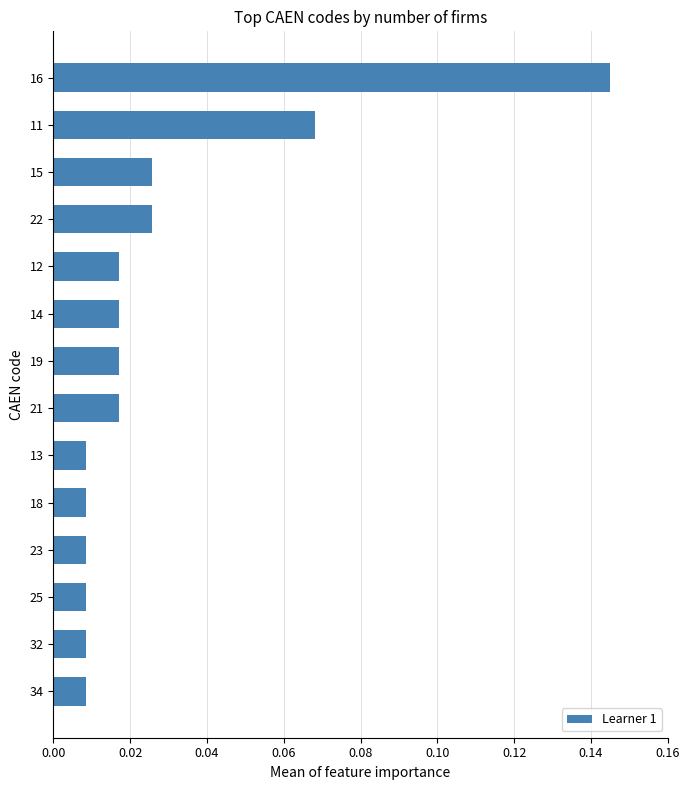

What is the sum of all values?

0.4